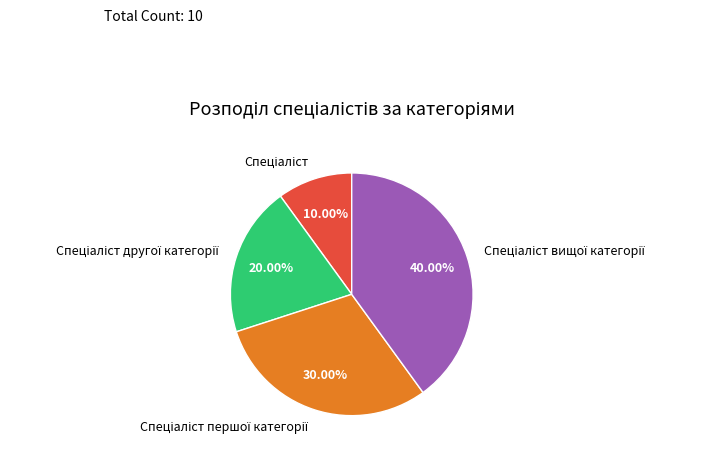

Is there any slice that represents more than half of the pie?

No